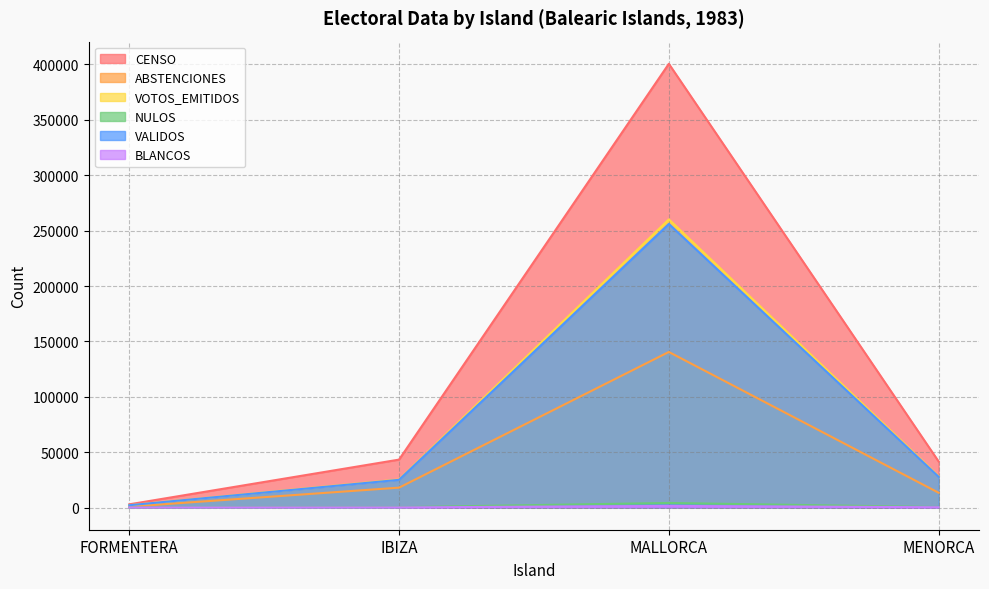

What is the average value of the VOTOS_EMITIDOS series?

78949